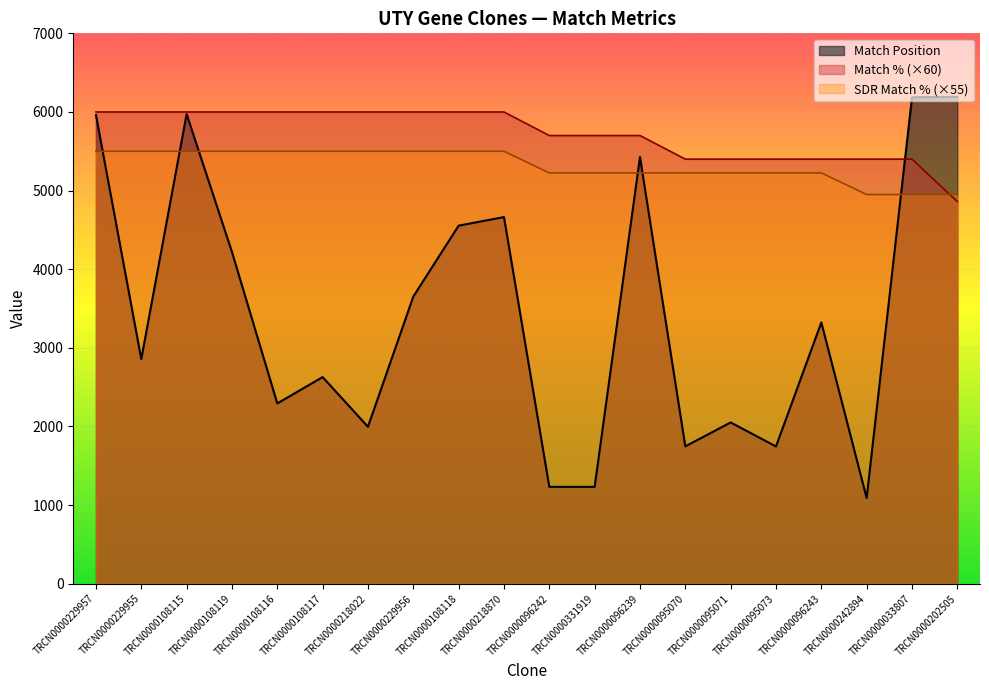

After their last crossing, which series has the higher values: Match Position or Match %?

Match Position